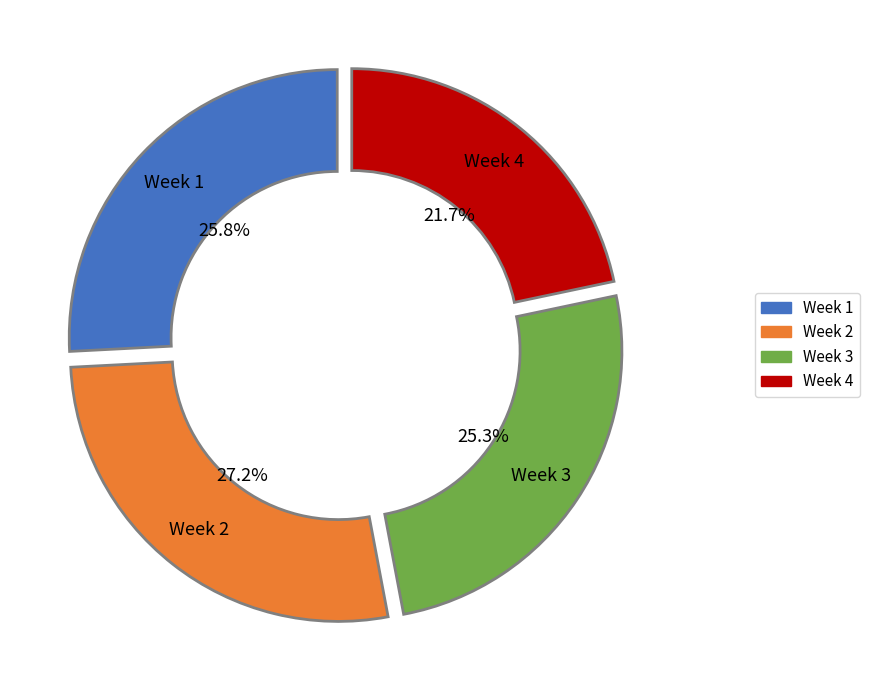

Count the number of slices in the pie.

4